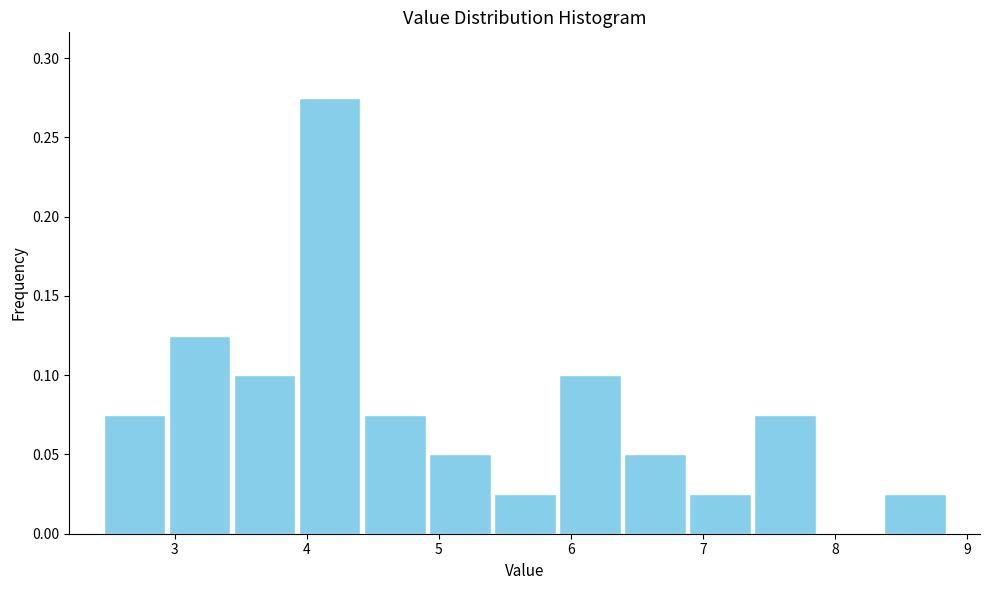

What is the height of the bar covering 7.4 to 7.9 on the x-axis? Neither the bar edges nor the heights are printed on the chart, so give them approximately, as read against the axes.

0.075